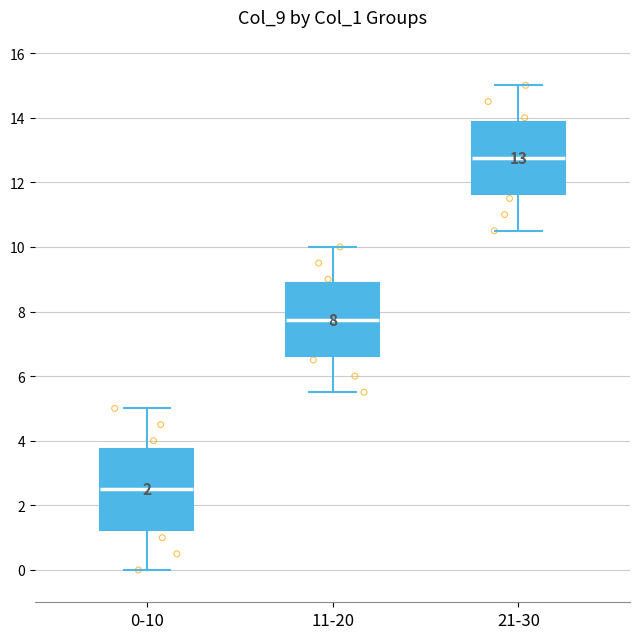

Which box is the tallest, from its lower edge to its upper edge?

0-10